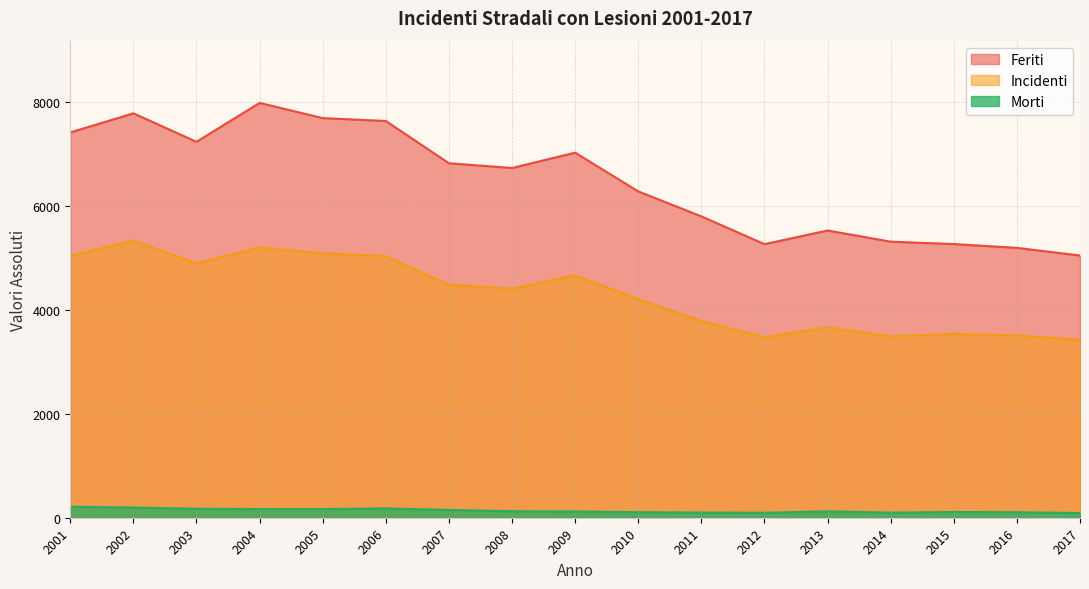

What is the sum of all Morti values?

2317